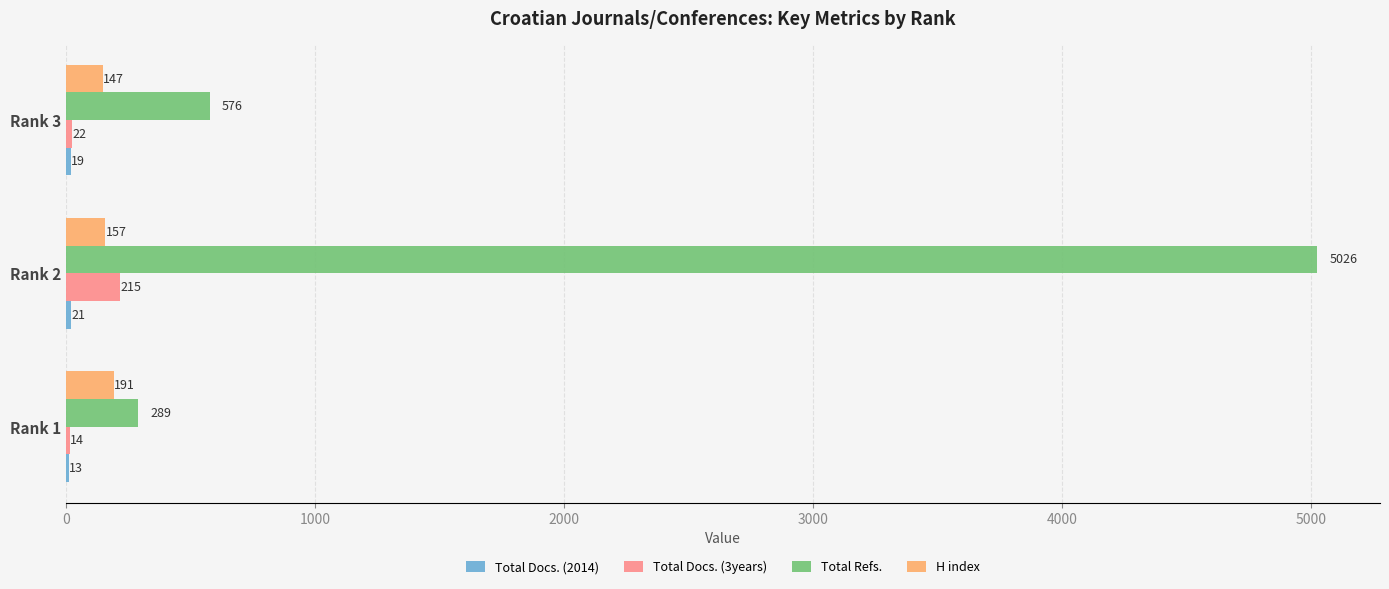

True or false: H index has a value of 147 at Rank 3.

True